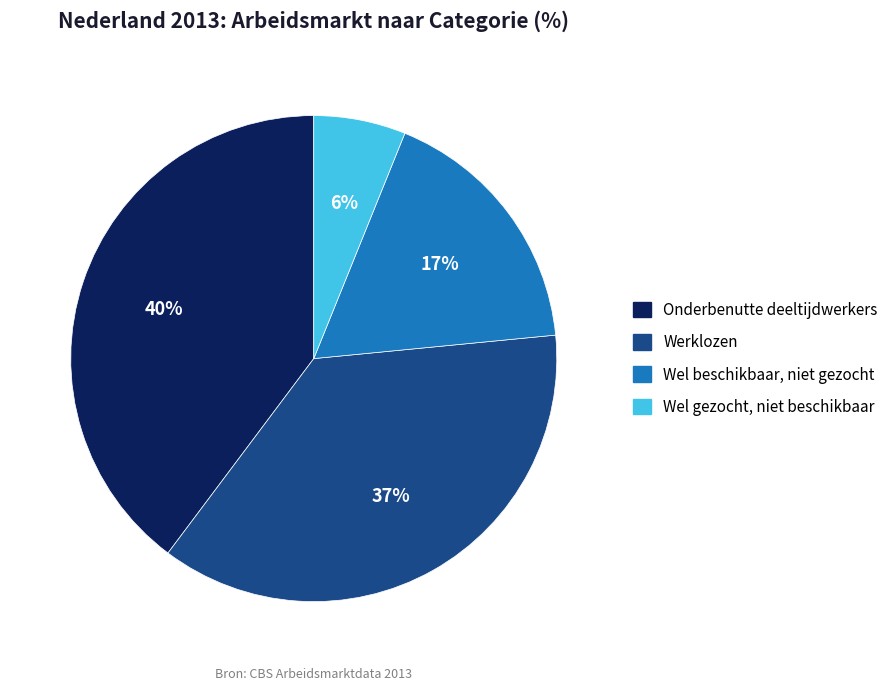

Is the sum of Werklozen and Wel gezocht, niet beschikbaar greater than half?

No